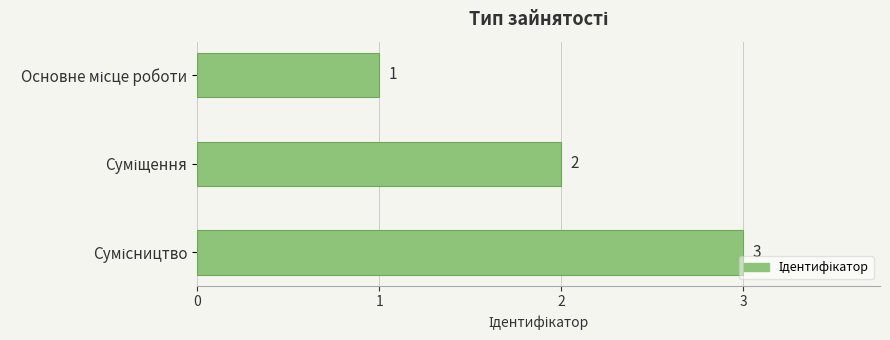

How many values are between 1 and 3?

3